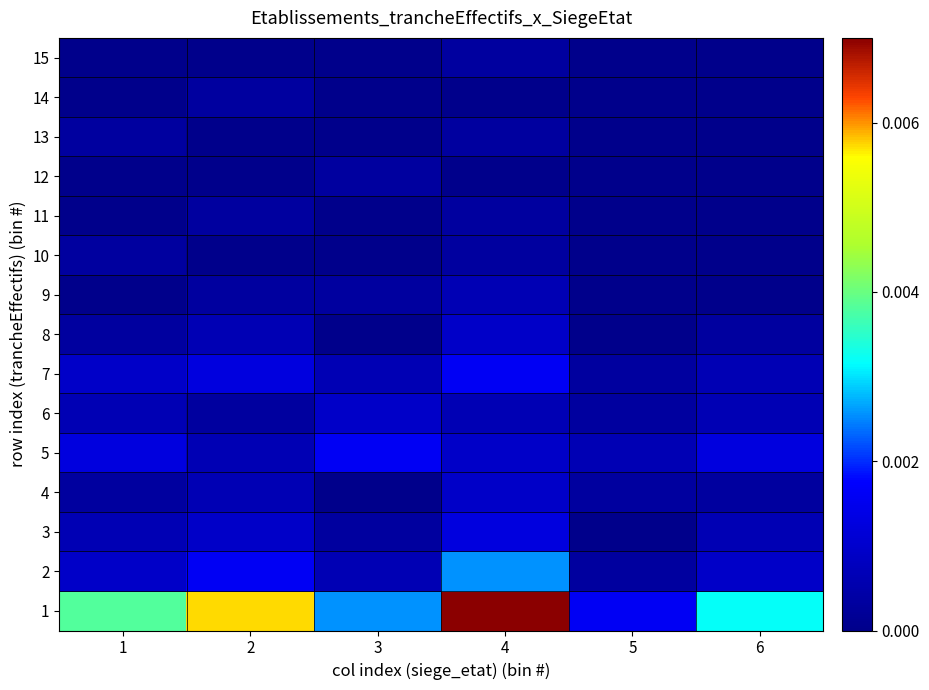

Reading left to right, extract all data points from this chart.

1: 1=0.0	2=0.0	3=0.0	4=0.0	5=0.0	6=0.0
2: 1=0.0	2=0.0	3=0.0	4=0.0	5=0.0	6=0.0
3: 1=0.0	2=0.0	3=0.0	4=0.0	5=0.0	6=0.0
4: 1=0.0	2=0.0	3=0.0	4=0.0	5=0.0	6=0.0
5: 1=0.0	2=0.0	3=0.0	4=0.0	5=0.0	6=0.0
6: 1=0.0	2=0.0	3=0.0	4=0.0	5=0.0	6=0.0
7: 1=0.0	2=0.0	3=0.0	4=0.0	5=0.0	6=0.0
8: 1=0.0	2=0.0	3=0.0	4=0.0	5=0.0	6=0.0
9: 1=0.0	2=0.0	3=0.0	4=0.0	5=0.0	6=0.0
10: 1=0.0	2=0.0	3=0.0	4=0.0	5=0.0	6=0.0
11: 1=0.0	2=0.0	3=0.0	4=0.0	5=0.0	6=0.0
12: 1=0.0	2=0.0	3=0.0	4=0.0	5=0.0	6=0.0
13: 1=0.0	2=0.0	3=0.0	4=0.0	5=0.0	6=0.0
14: 1=0.0	2=0.0	3=0.0	4=0.0	5=0.0	6=0.0
15: 1=0.0	2=0.0	3=0.0	4=0.0	5=0.0	6=0.0